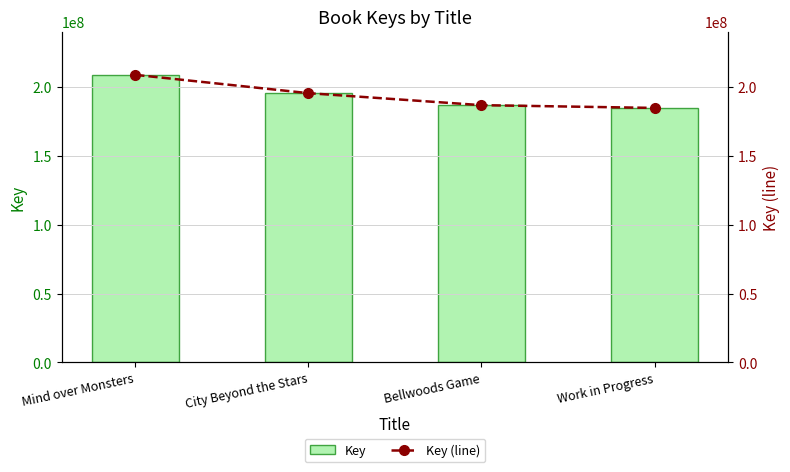

Which series has the largest total across all categories?

Key